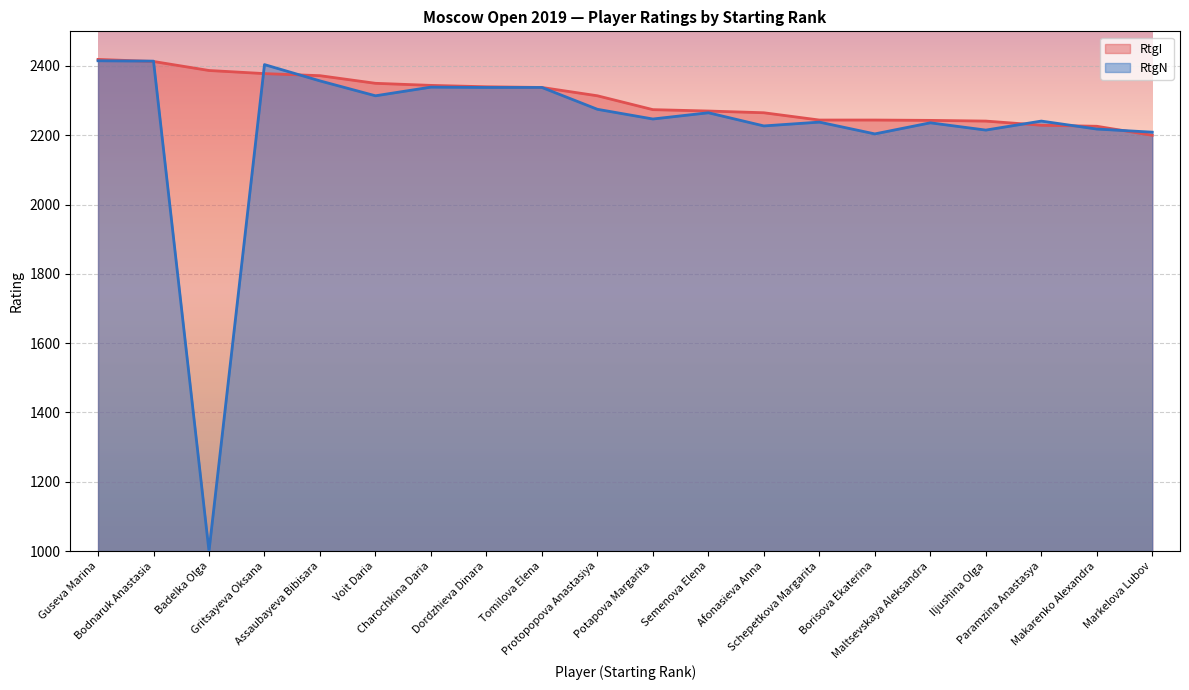

What is the value of the RtgN point at the 2nd from the left?

2414